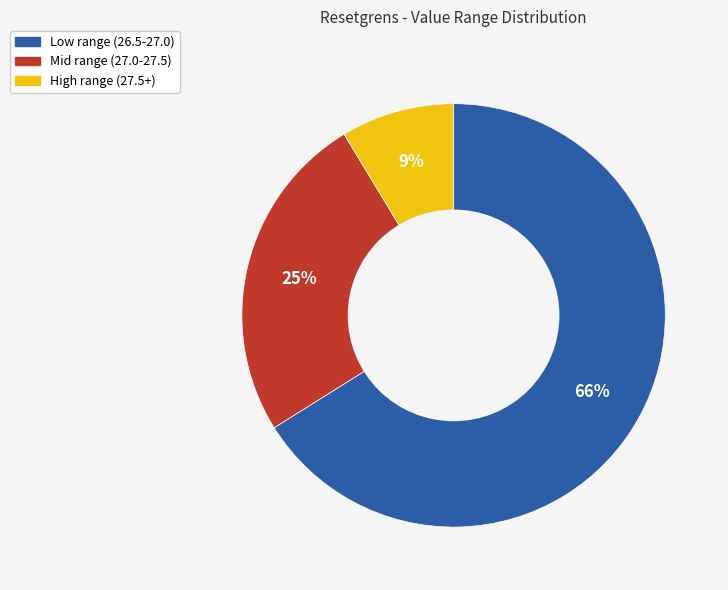

Does any single category account for the majority?

Yes